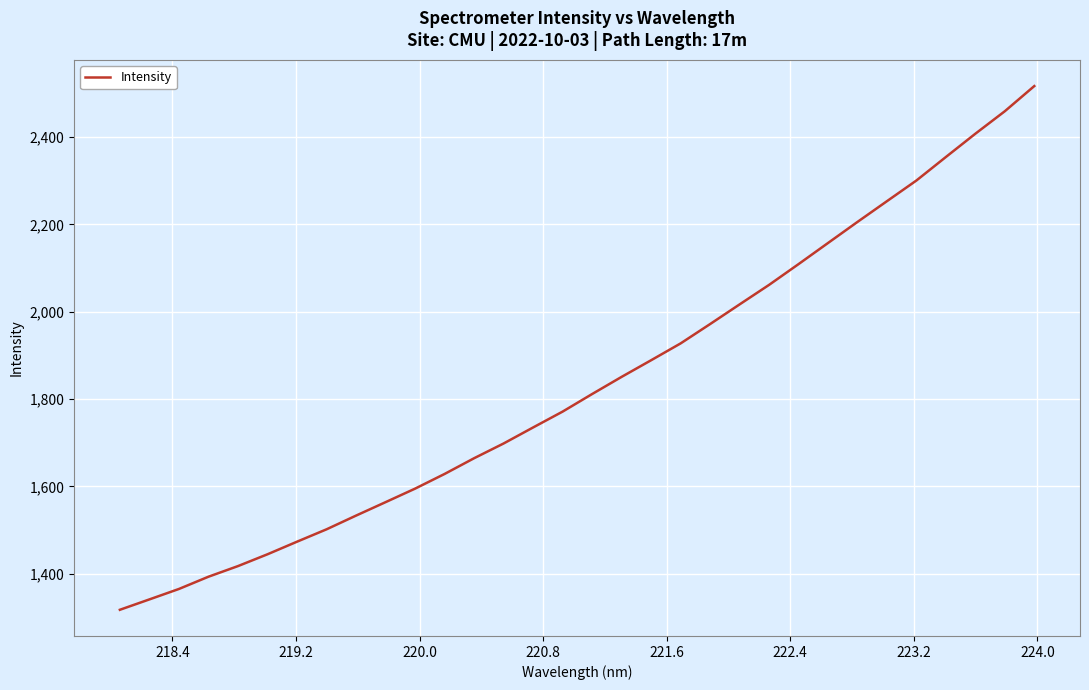

Is this an area chart (filled region under the line)?

No